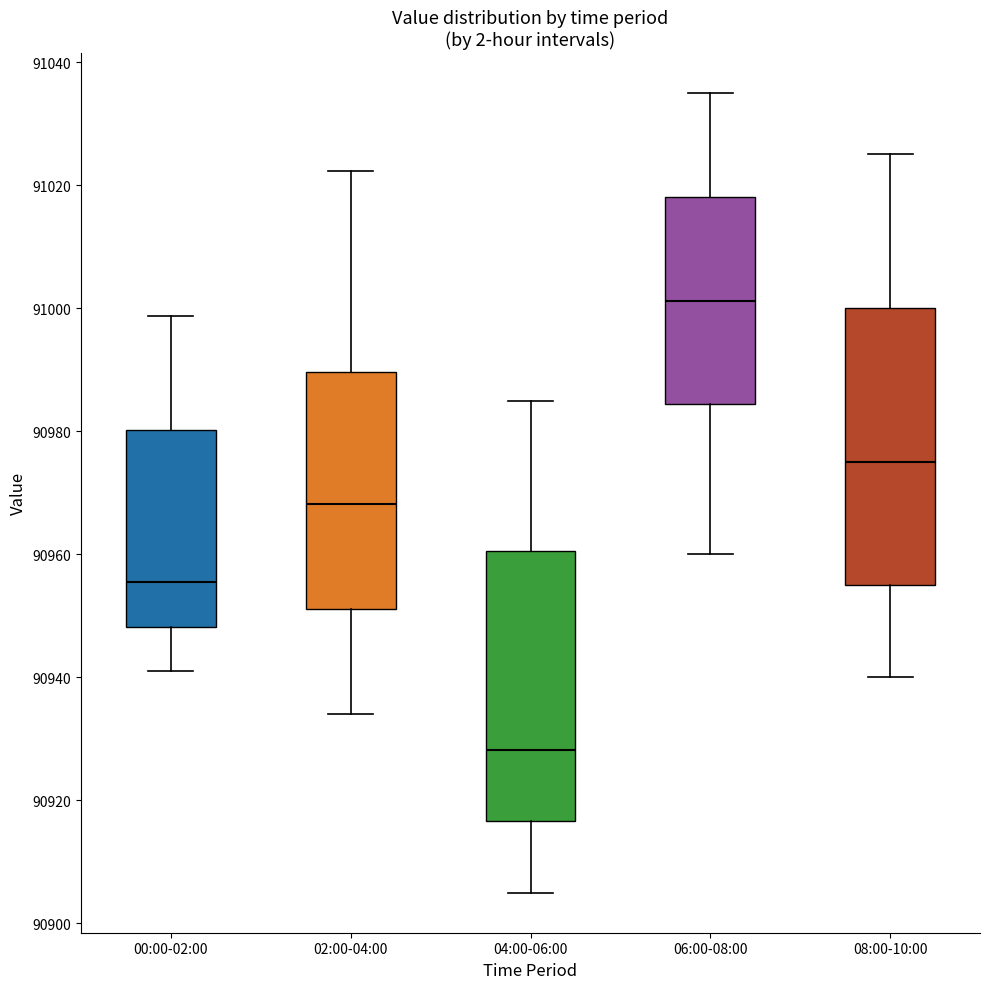

Reading left to right, read every box against the y-axis: the position of its median line, the range the box covers, and the ends of its whiskers. The values are not printed on the chart, so give them approximately, as read against the axis.

00:00-02:00: median 90956, box 90948 to 90980, whiskers 90942 to 90998
02:00-04:00: median 90968, box 90952 to 90990, whiskers 90934 to 91022
04:00-06:00: median 90928, box 90916 to 90960, whiskers 90906 to 90986
06:00-08:00: median 91002, box 90984 to 91018, whiskers 90960 to 91036
08:00-10:00: median 90976, box 90956 to 91000, whiskers 90940 to 91026